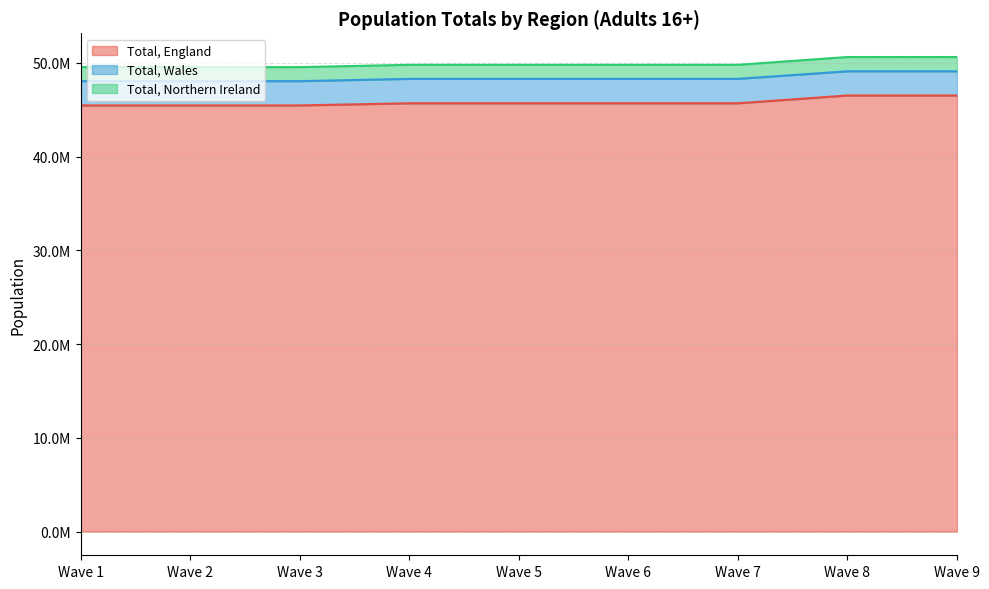

At which category does the chart reach its minimum across all series?

Wave 1